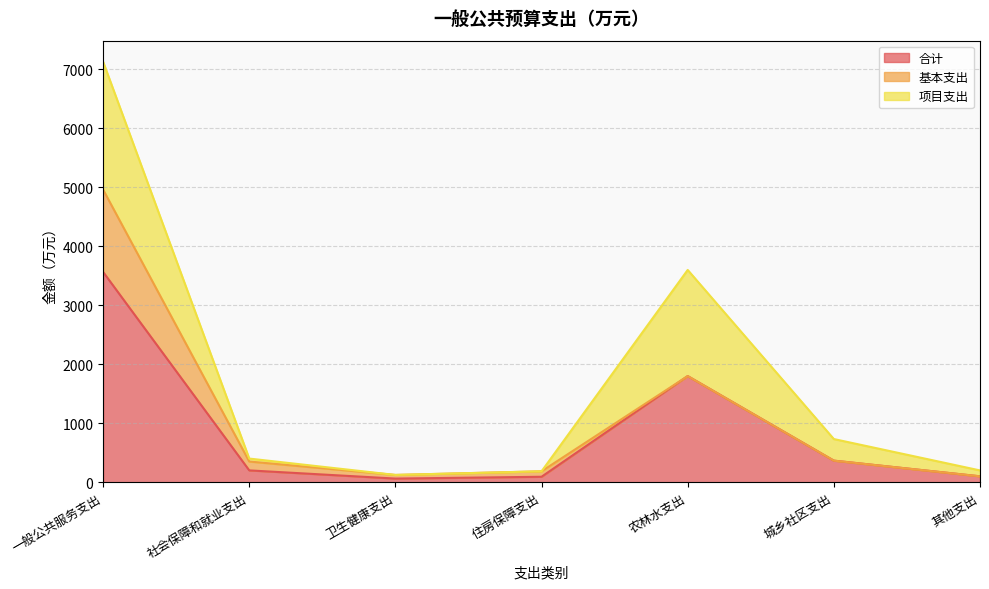

What is the maximum value for 合计?

3565.9